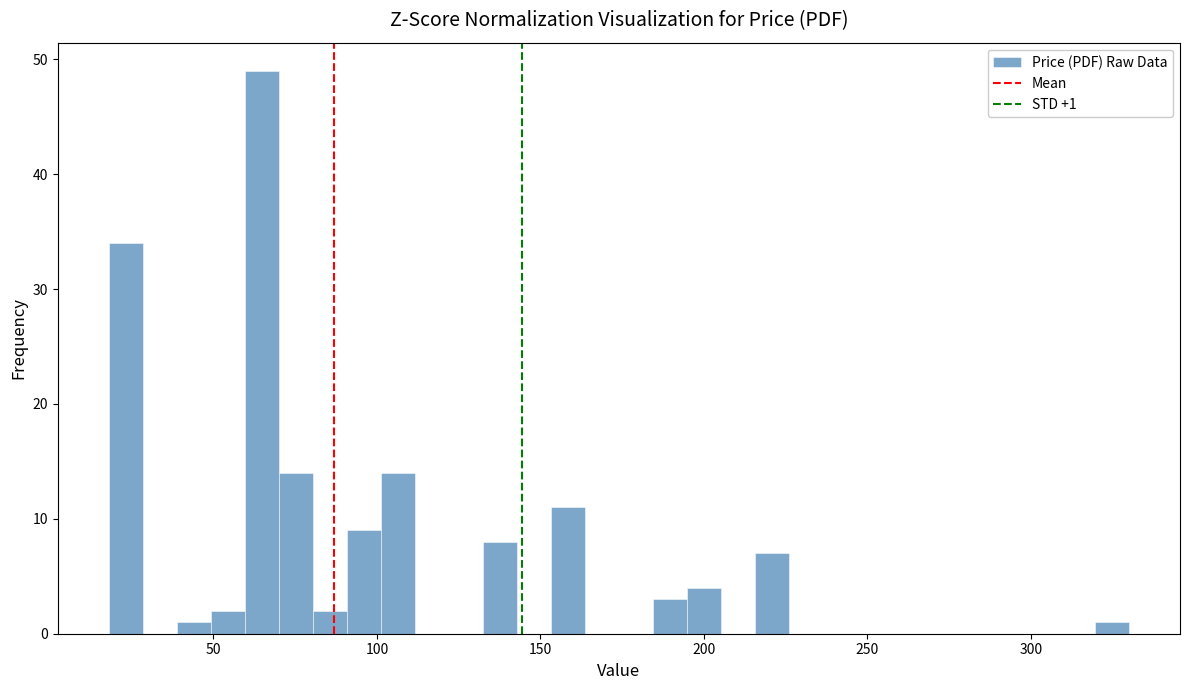

Around what value on the x-axis is the tallest bar? Give the approximate position of its centre, as read against the axis.

65